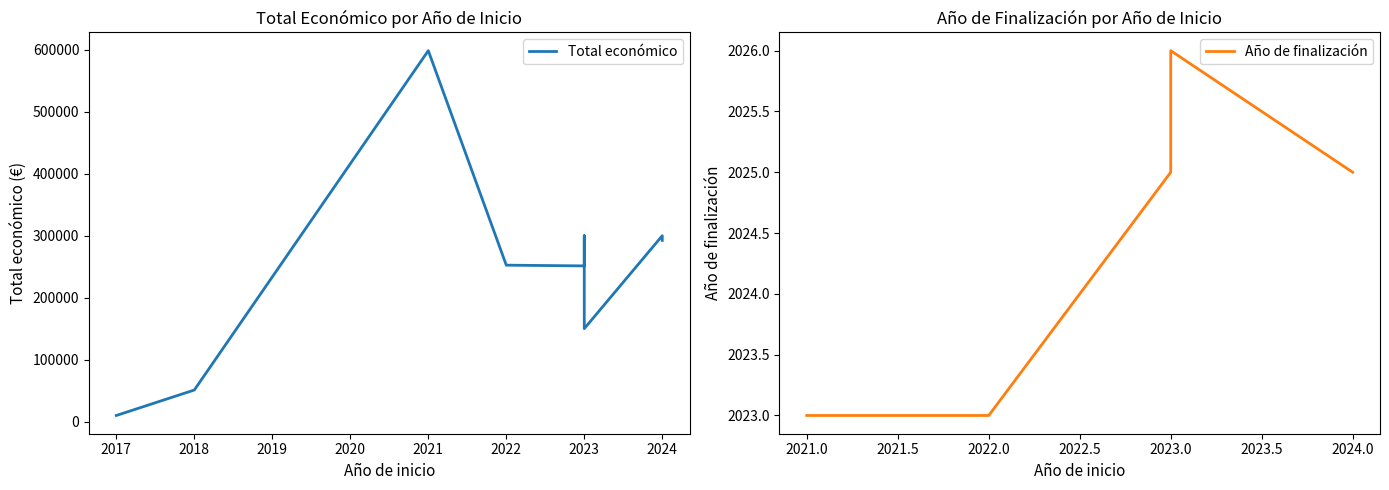

True or false: Año de finalización and Total económico intersect in this chart.

False